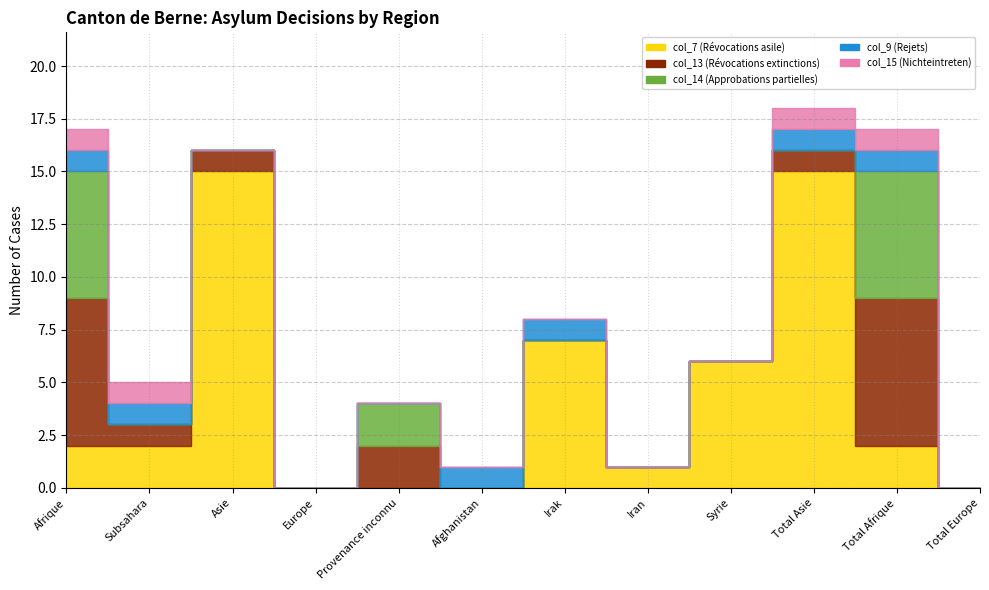

Which series has the largest range (max minus min)?

col_7 (Révocations asile)